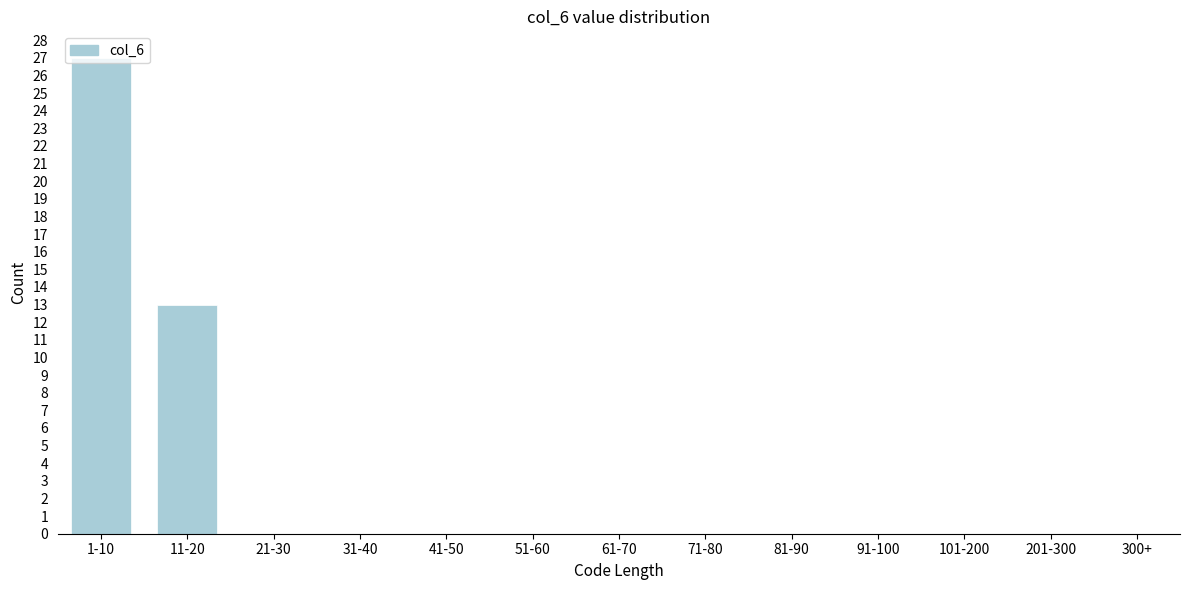

Which has a higher value, 11-20 or 41-50?

11-20